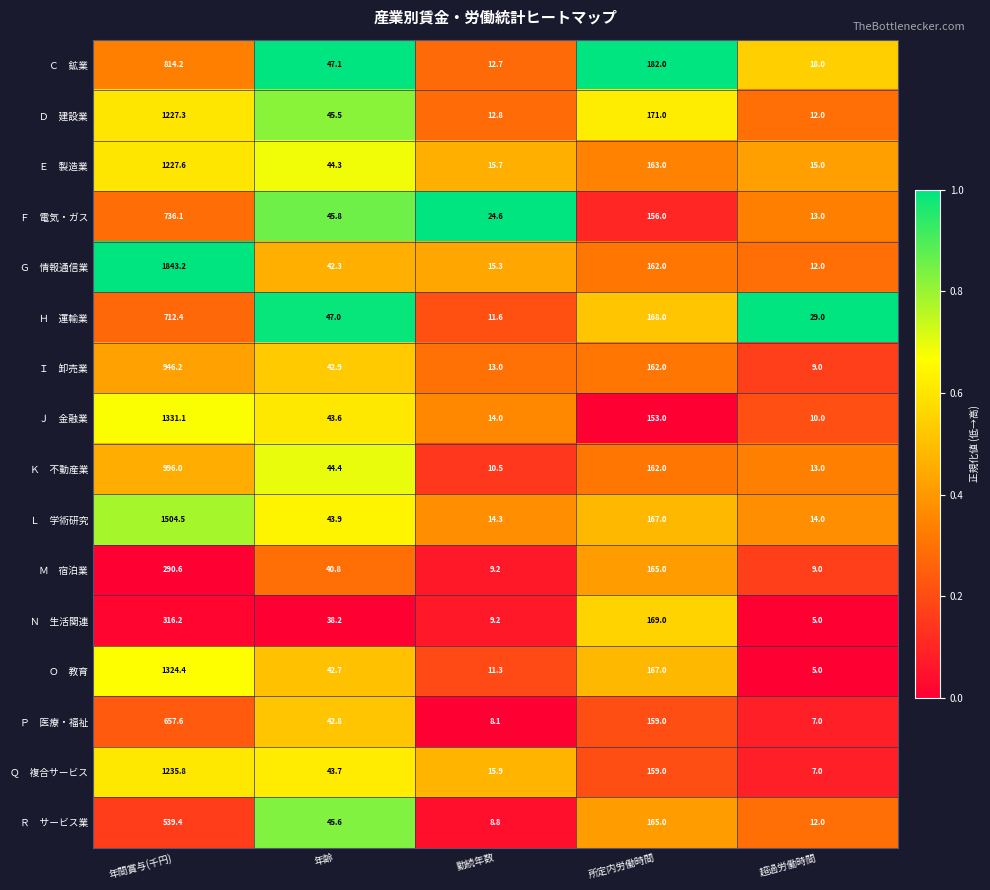

What is the spread (max minus min) of values at 所定内労働時間?

29.0